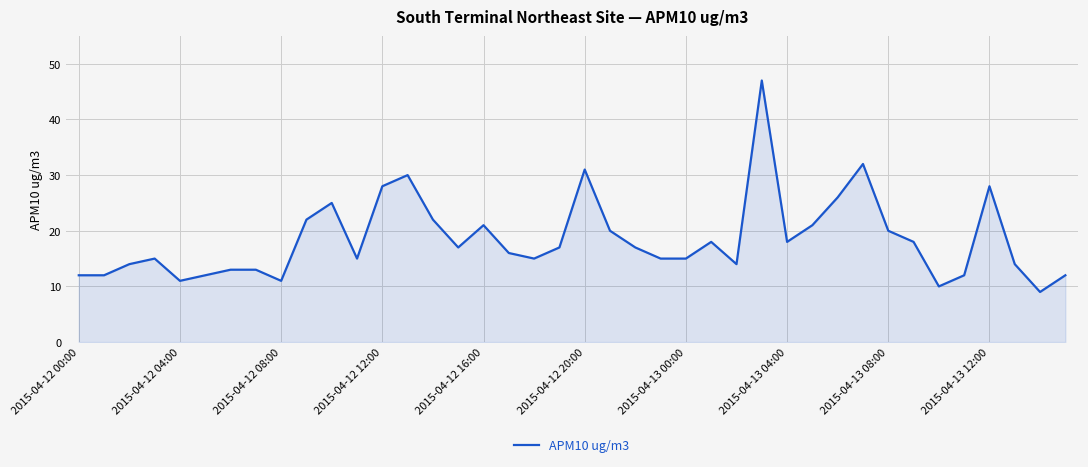

What is the greatest value displayed?

47